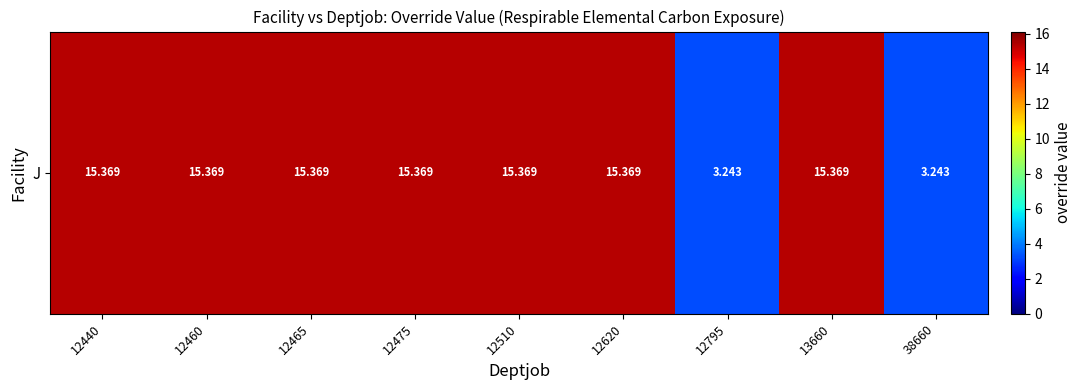

What is the sum of all values?

114.1